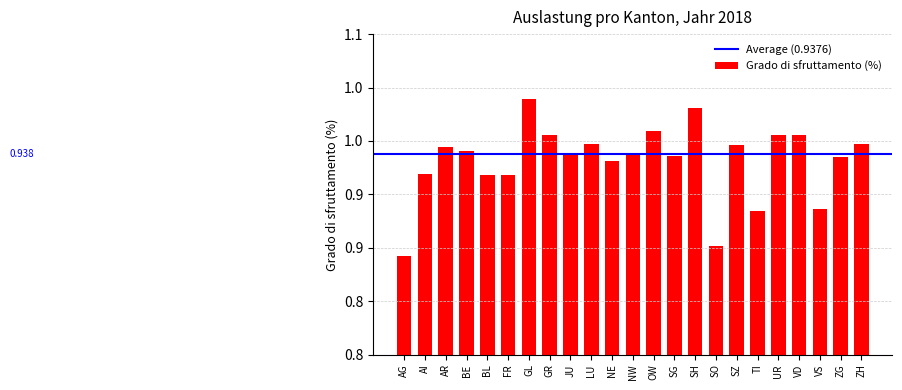

Does the chart contain any negative values?

No